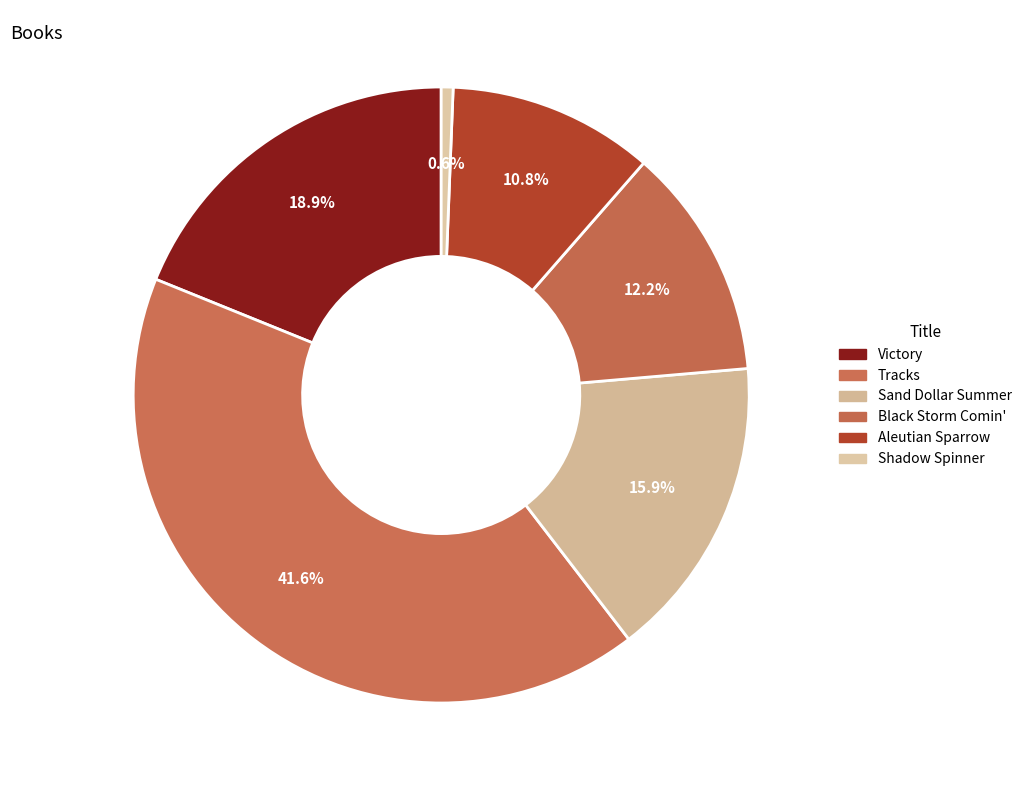

To the nearest percent, what portion does Shadow Spinner represent?

1%